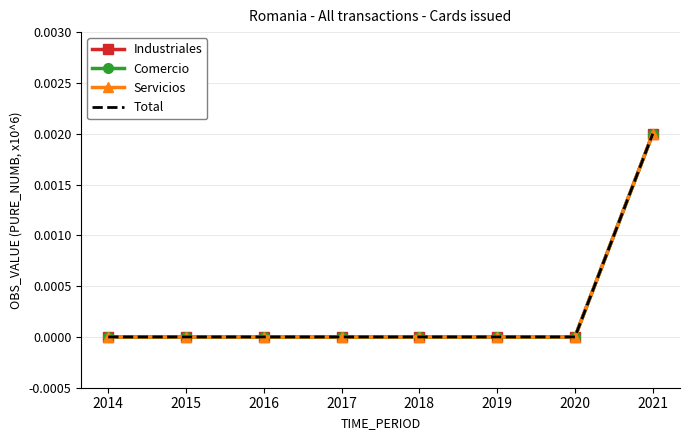

At which category does the chart reach its peak across all series?

2021